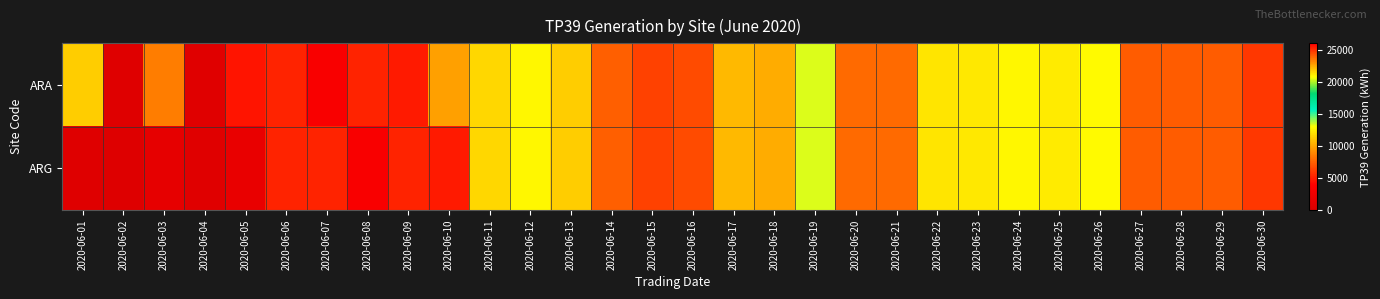

List the series in order of their overall mean, lowest first.

ARG, ARA